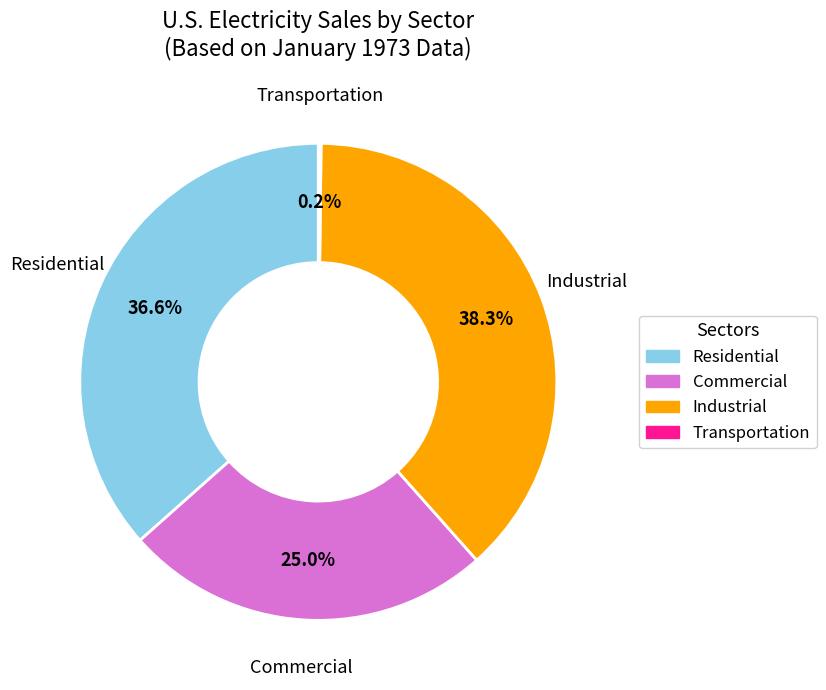

True or false: Residential accounts for 37% of the total.

True